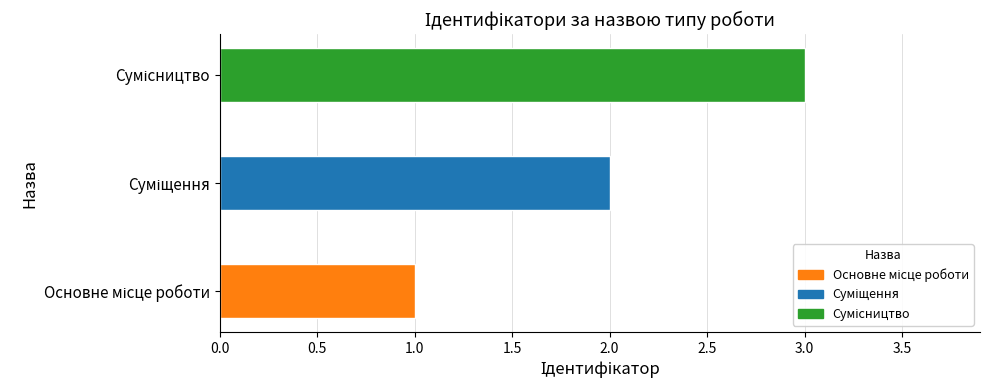

Rank the categories by value from highest to lowest.

Сумісництво, Суміщення, Основне місце роботи